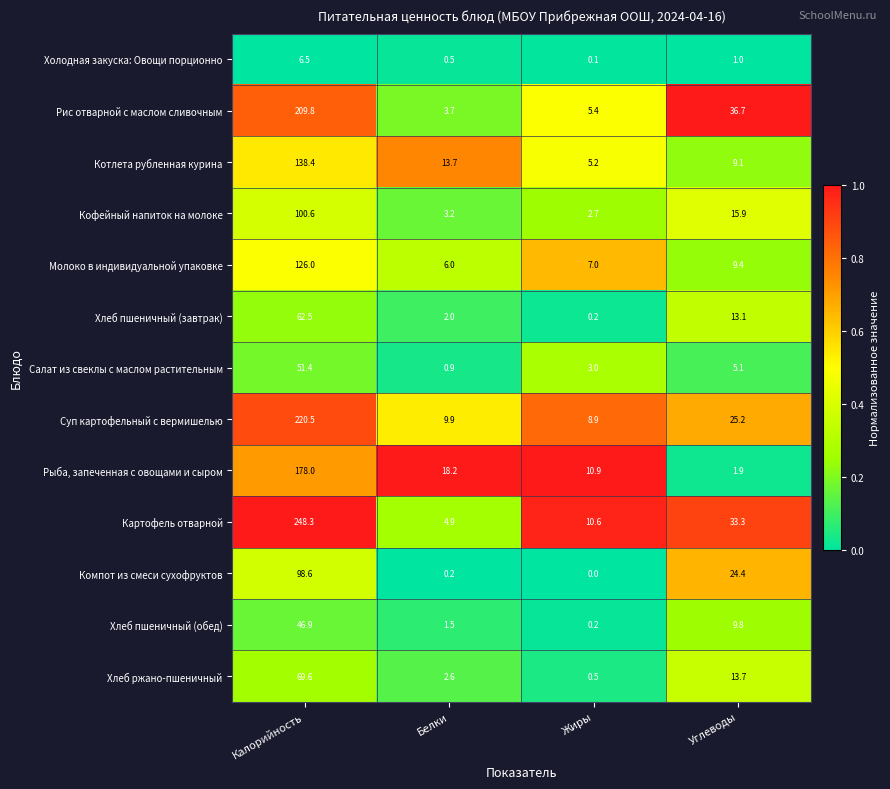

At how many categories does at least one series exceed 0?

4